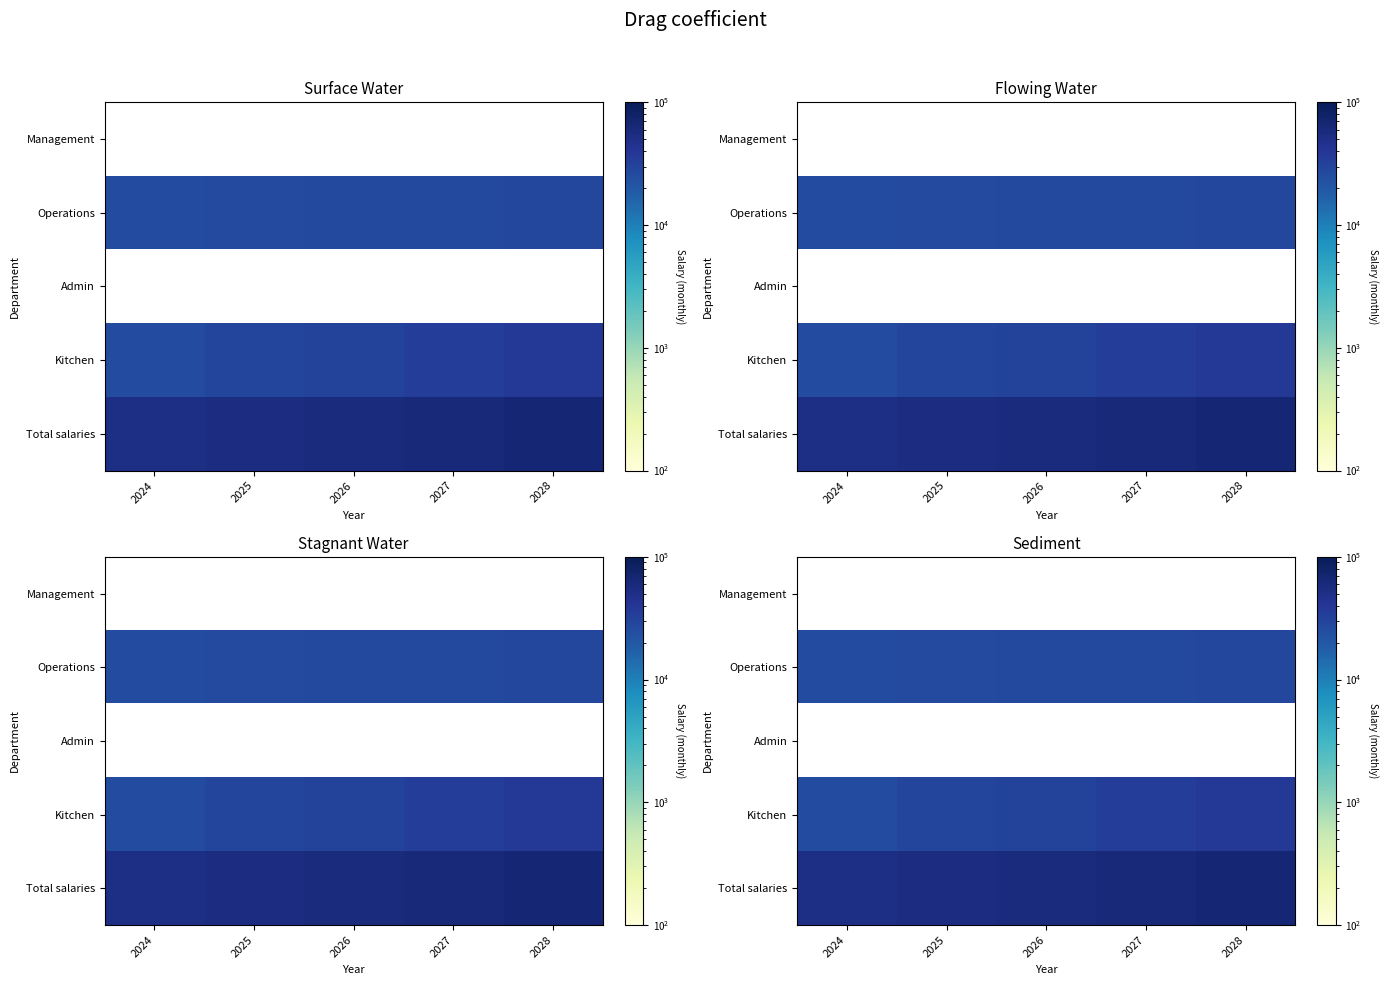

Which series changed the most between 2024 and 2028?

Total salaries